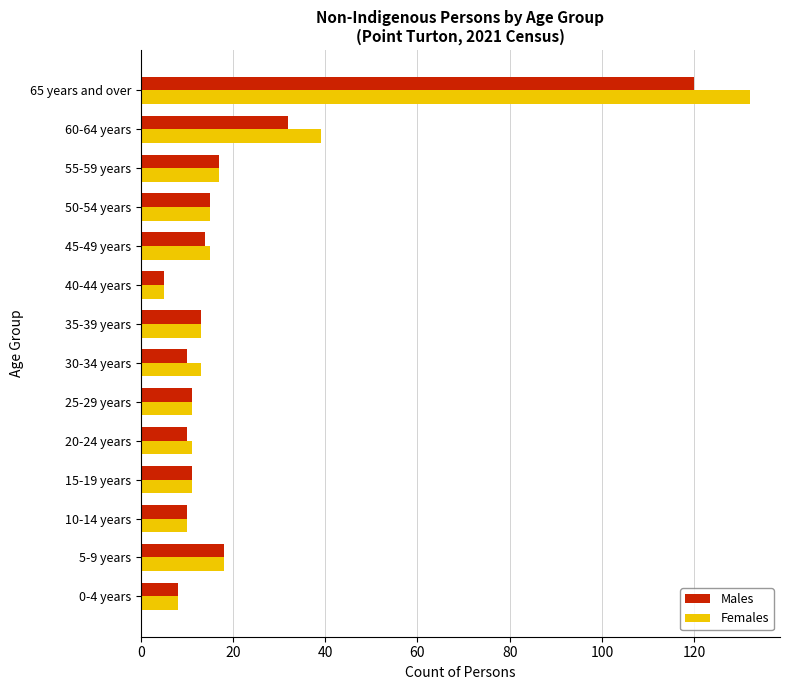

List the series in order of their peak value, lowest first.

Males, Females